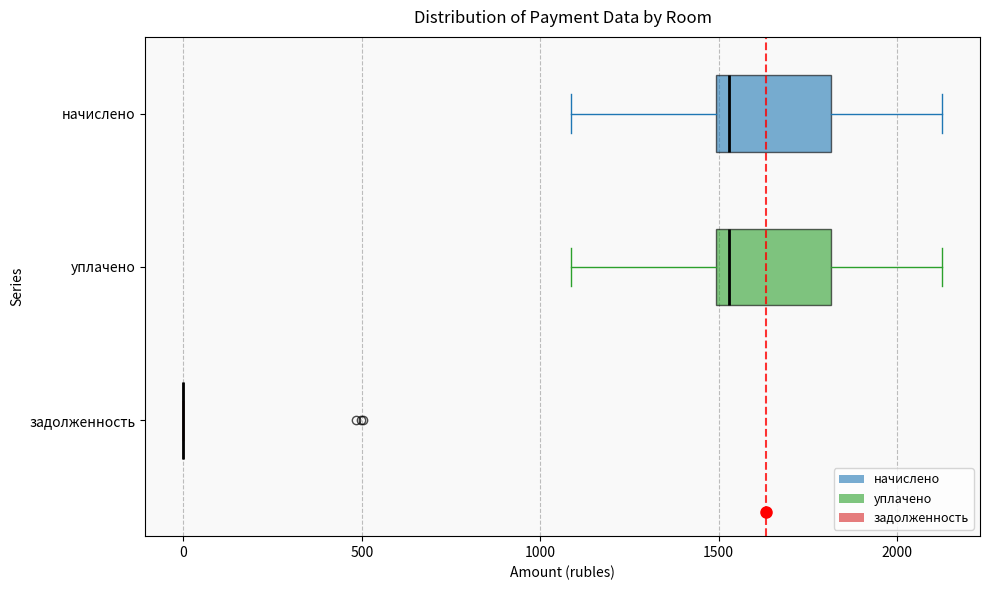

Where does the median line of the box for начислено sit on the x-axis? The values are not printed on the chart, so give them approximately, as read against the axis.

1550